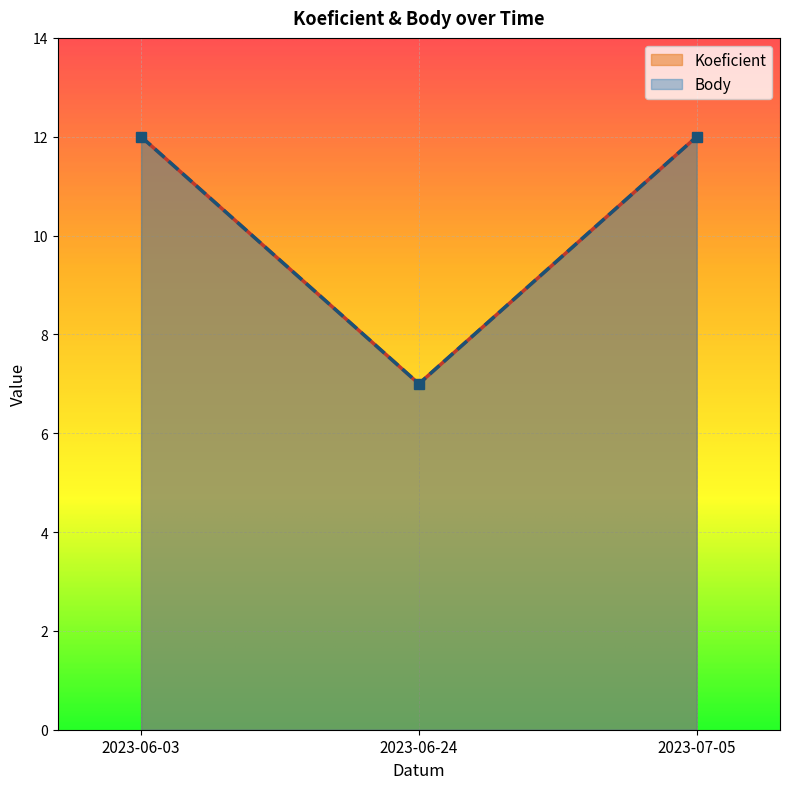

The value of Body at 2023-07-05 is 12. True or false?

True